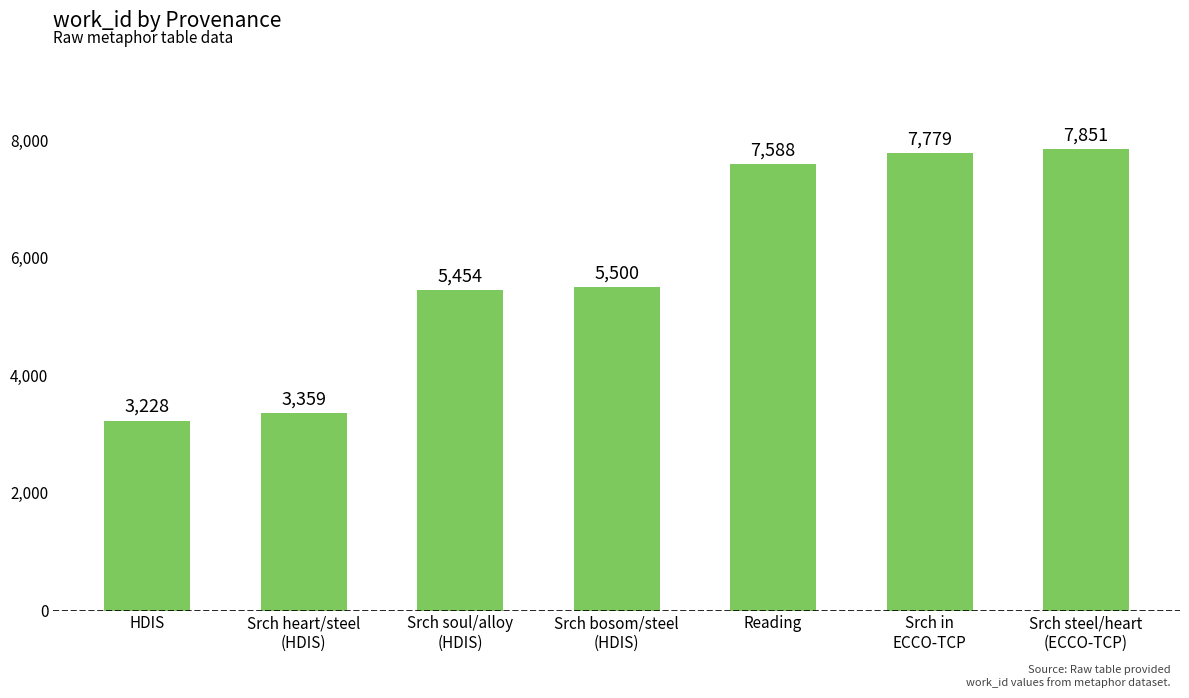

What is the change in value from Srch soul/alloy
(HDIS) to Srch in
ECCO-TCP?

+2325